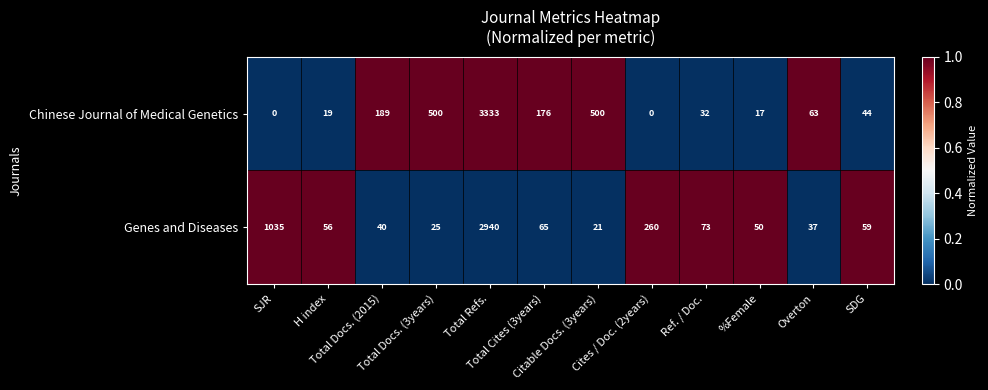

List the series in order of their peak value, highest first.

Chinese Journal of Medical Genetics, Genes and Diseases